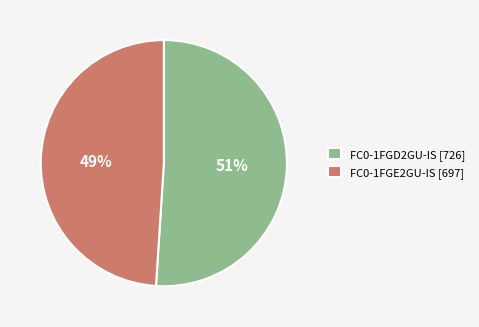

To the nearest percent, what percentage of the pie is FC0-1FGD2GU-IS?

51%